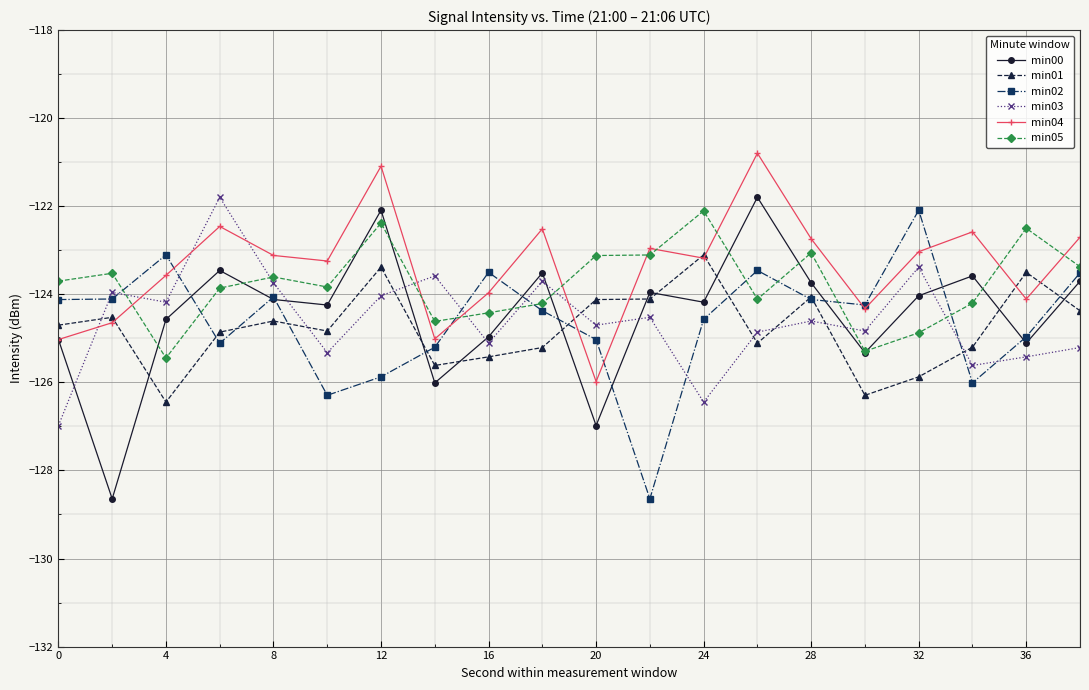

What is the highest value of the min05 series?

-122.1